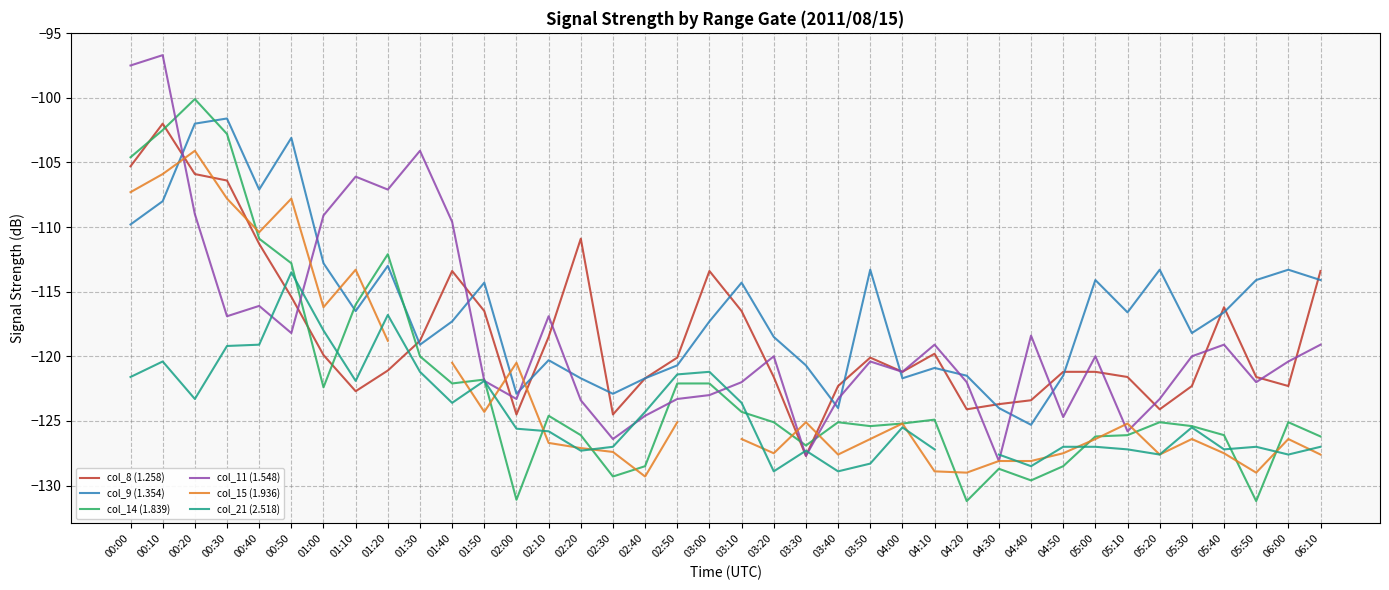

Is it true that col_21 (2.518) equals -121.2 at 03:00?

True